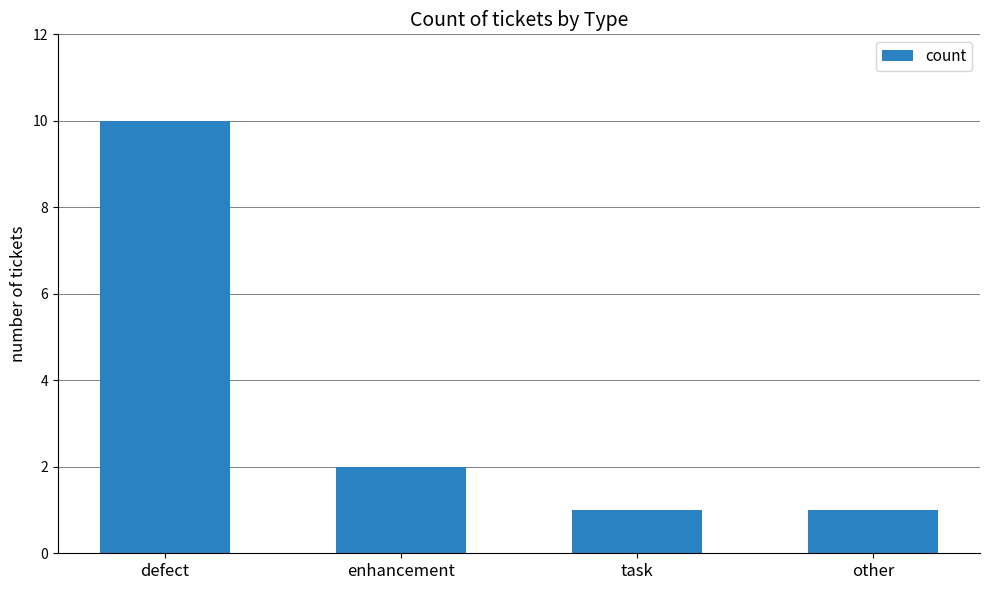

Approximately how many times larger is the value at defect compared to task?

10.0